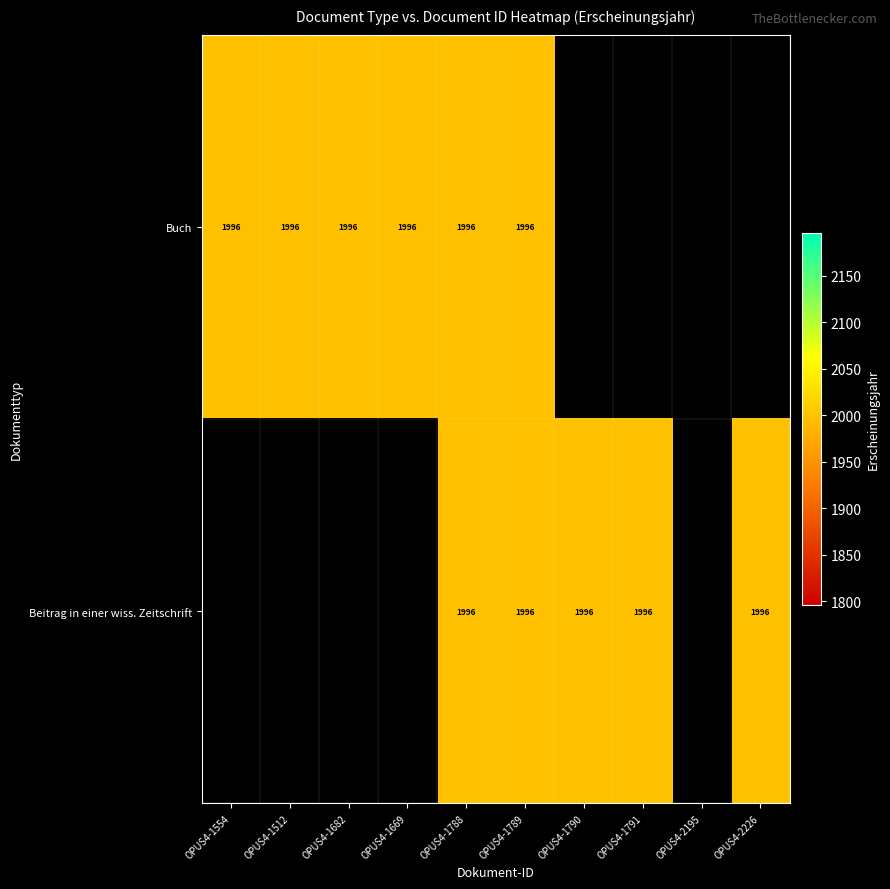

Is it true that Beitrag in einer wiss. Zeitschrift equals 1276 at OPUS4-1682?

False